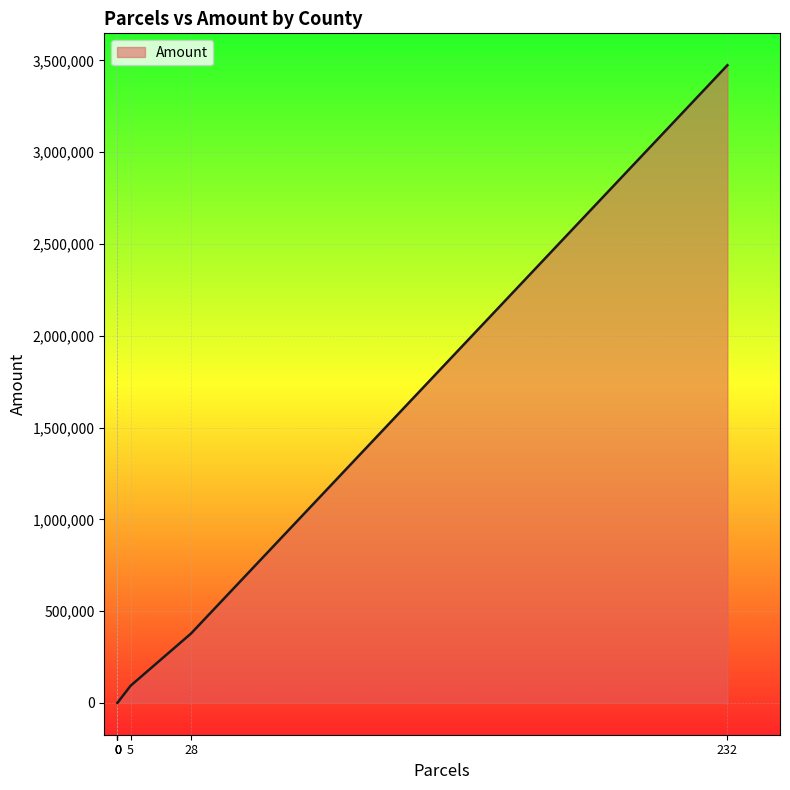

The value at Delaware is 0. True or false?

True